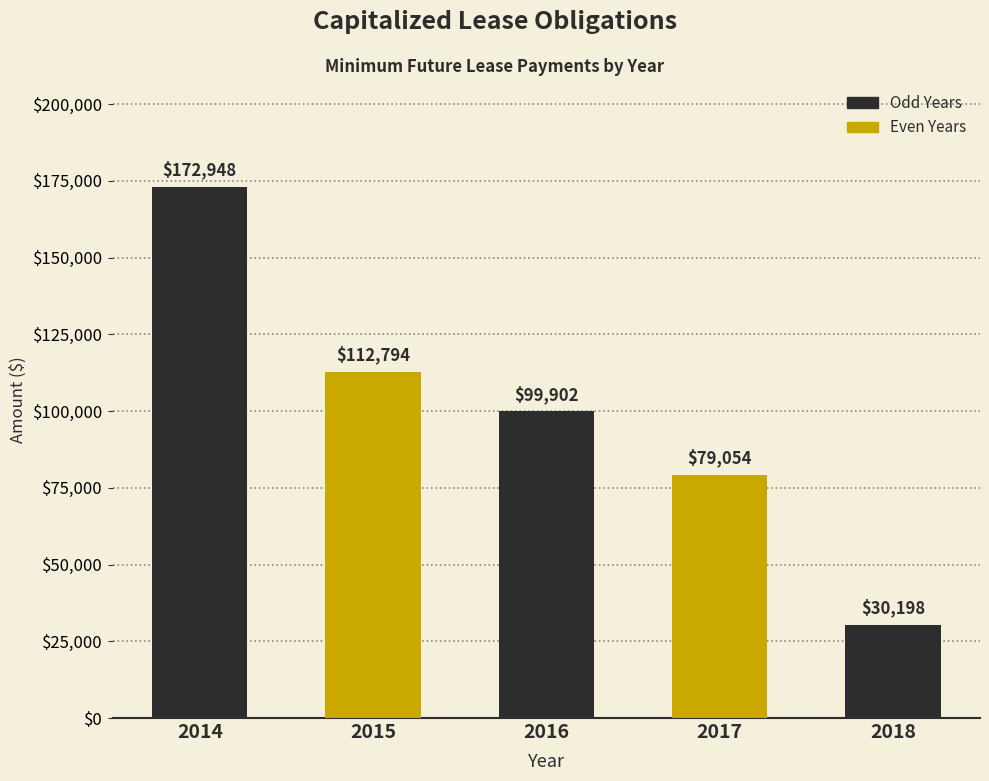

Which category has the highest value across all series?

2014